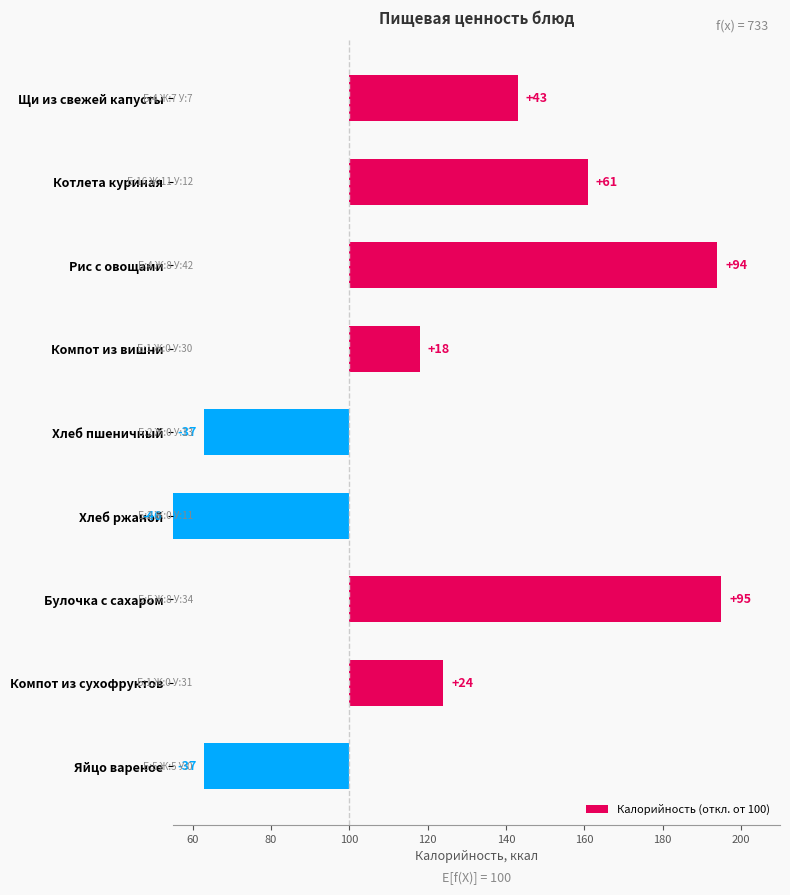

How many bars are there in total?

9